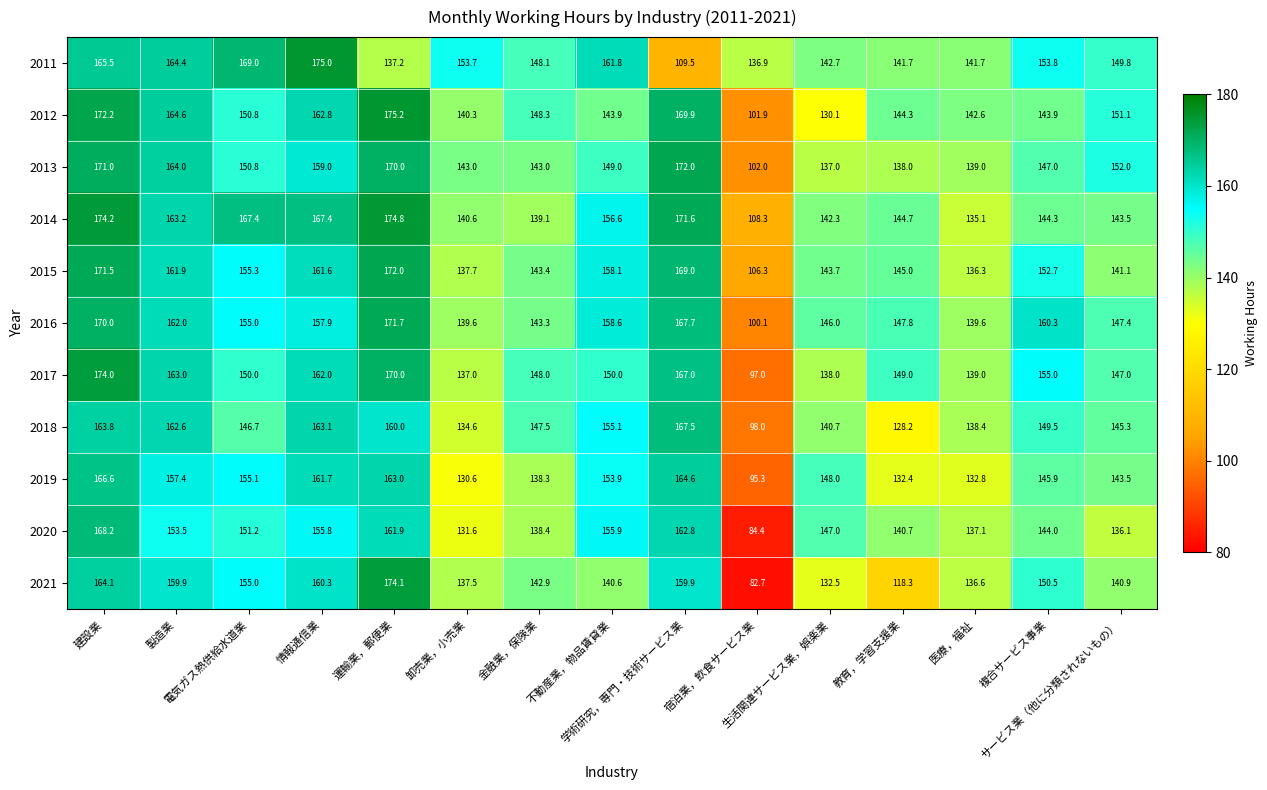

What is the difference between the second highest and minimum values in the 2019 series?

69.3